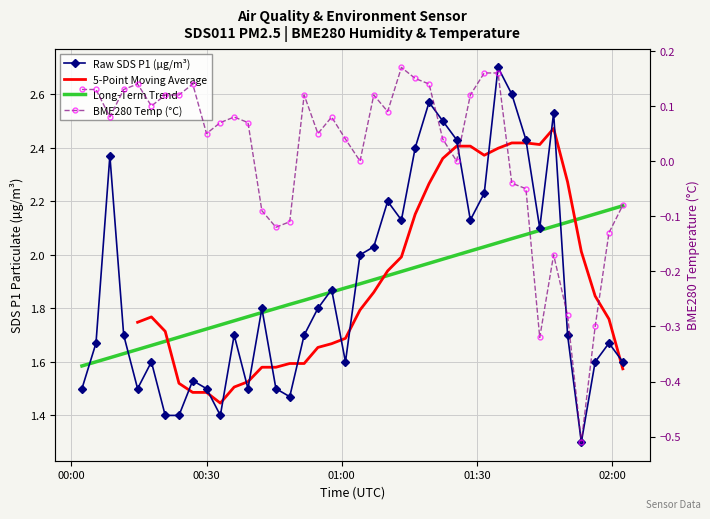

True or false: BME280_temperature and SDS_P1 intersect in this chart.

False